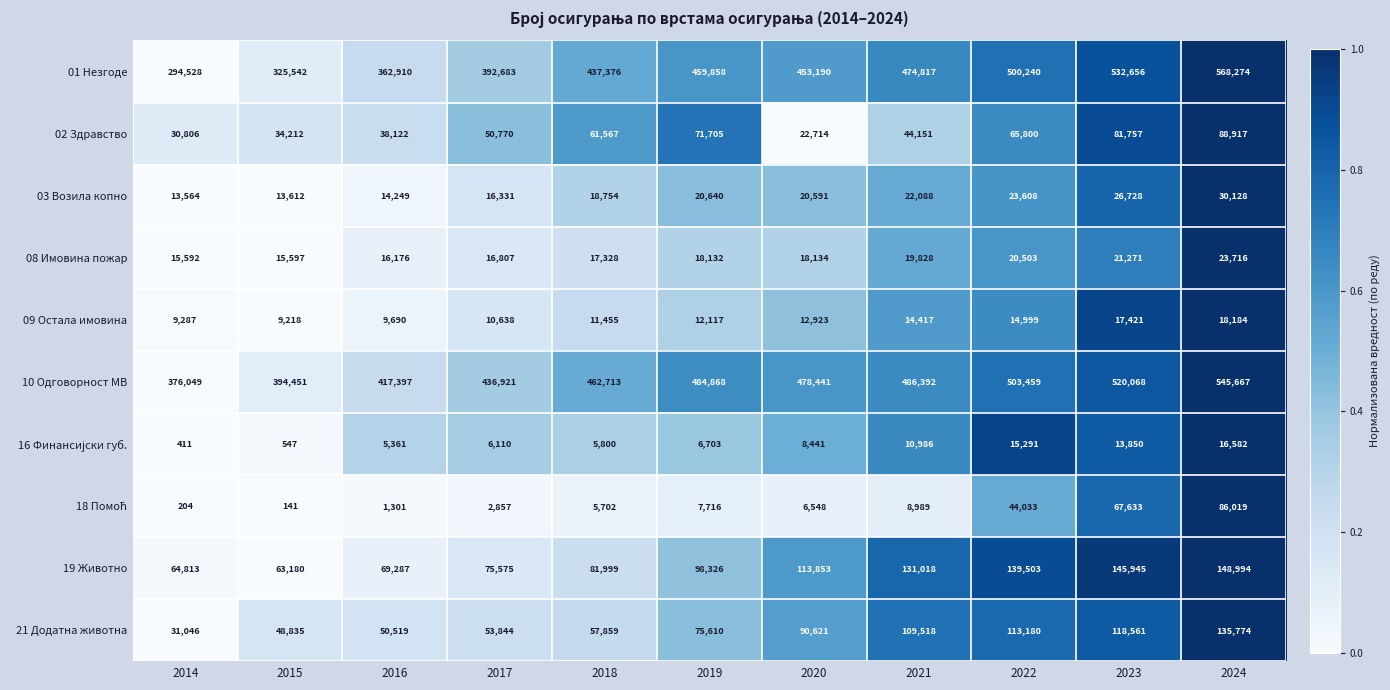

List the labels in order of 03 Возила копно value, largest first.

2024, 2023, 2022, 2021, 2019, 2020, 2018, 2017, 2016, 2015, 2014